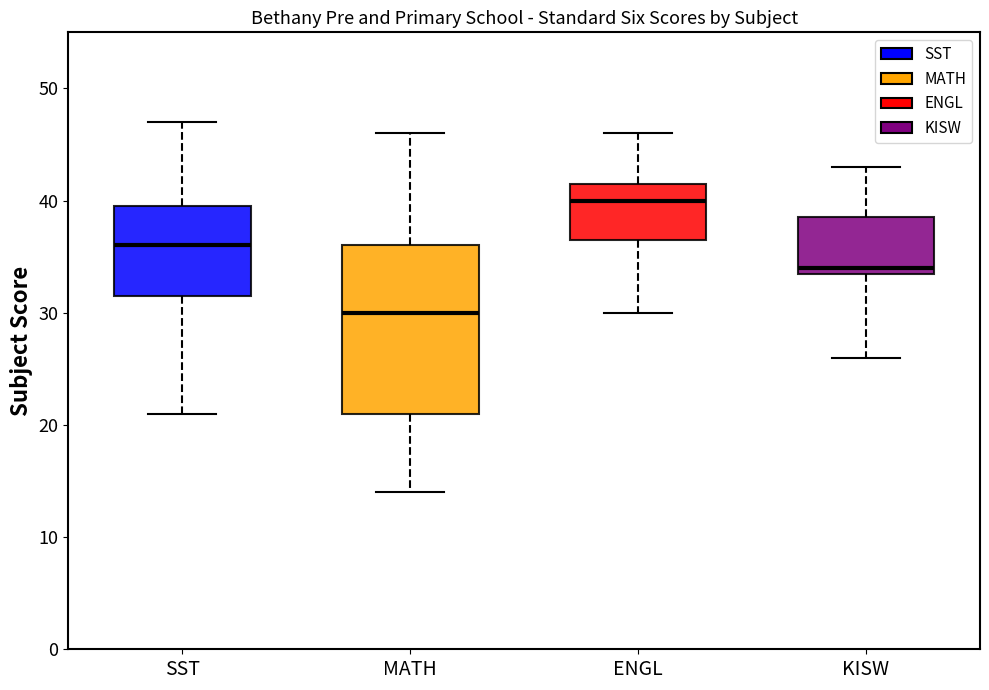

Reading left to right, read every box against the y-axis: the position of its median line, the range the box covers, and the ends of its whiskers. The values are not printed on the chart, so give them approximately, as read against the axis.

SST: median 36, box 32 to 40, whiskers 21 to 47
MATH: median 30, box 21 to 36, whiskers 14 to 46
ENGL: median 40, box 37 to 42, whiskers 30 to 46
KISW: median 34 (just above the box's lower edge), box 34 to 39, whiskers 26 to 43